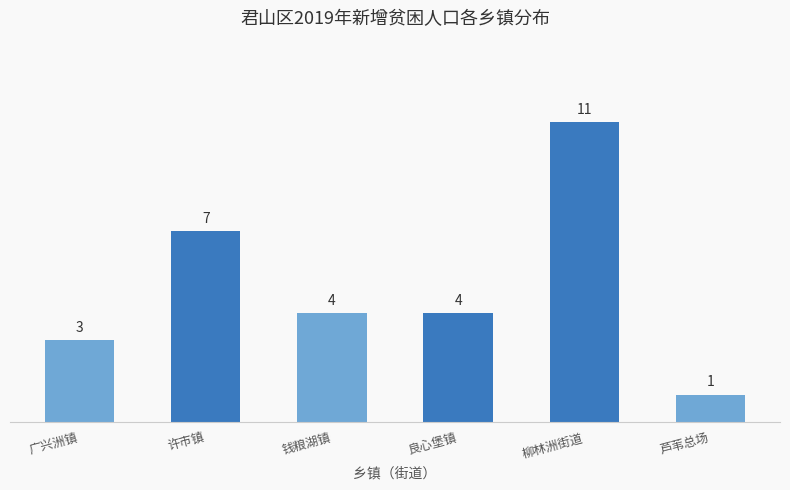

What position from the left is 柳林洲街道?

5